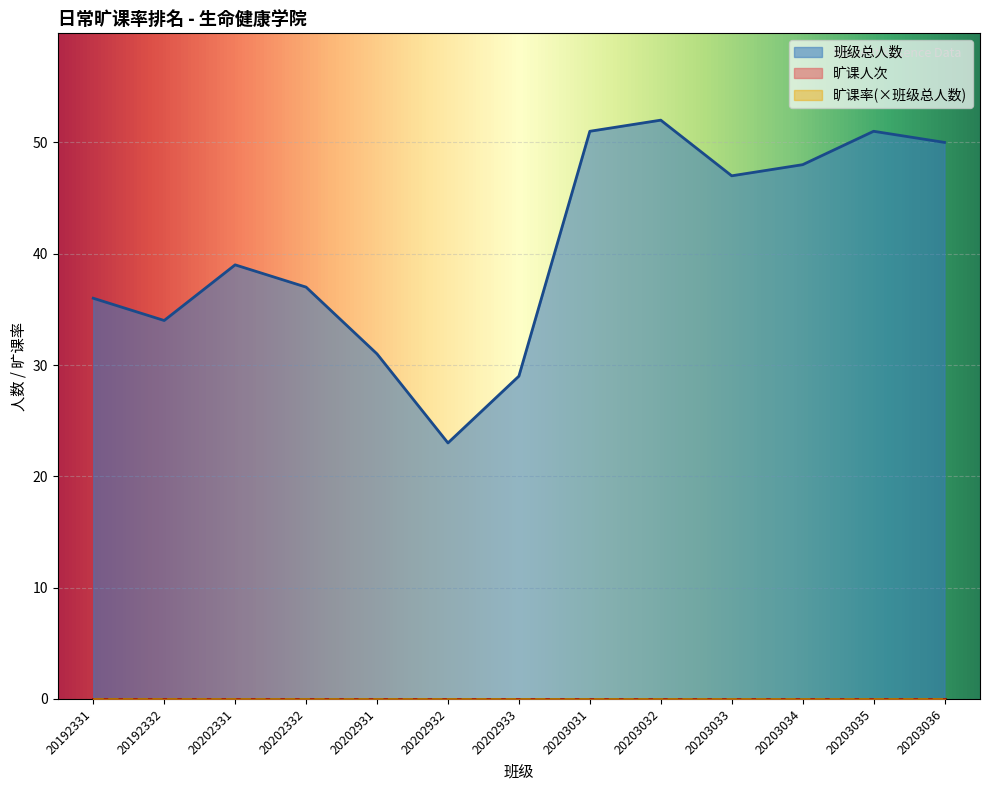

Which series has the largest total across all categories?

班级总人数